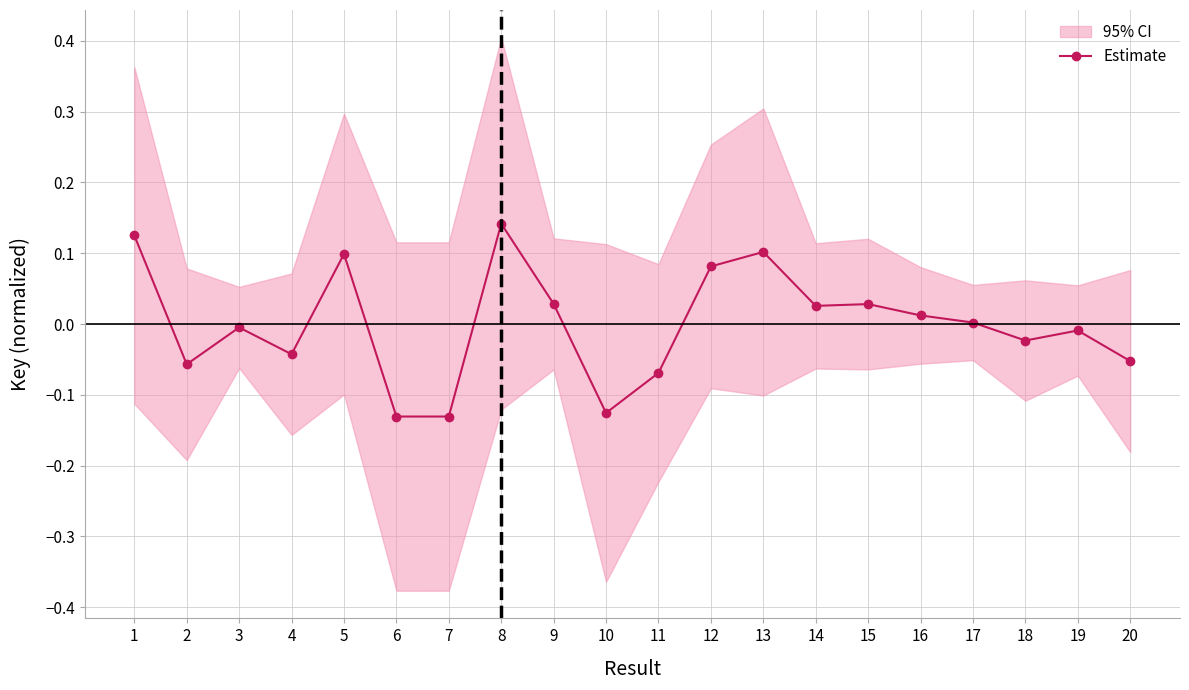

Which label corresponds to the largest value in the chart?

8